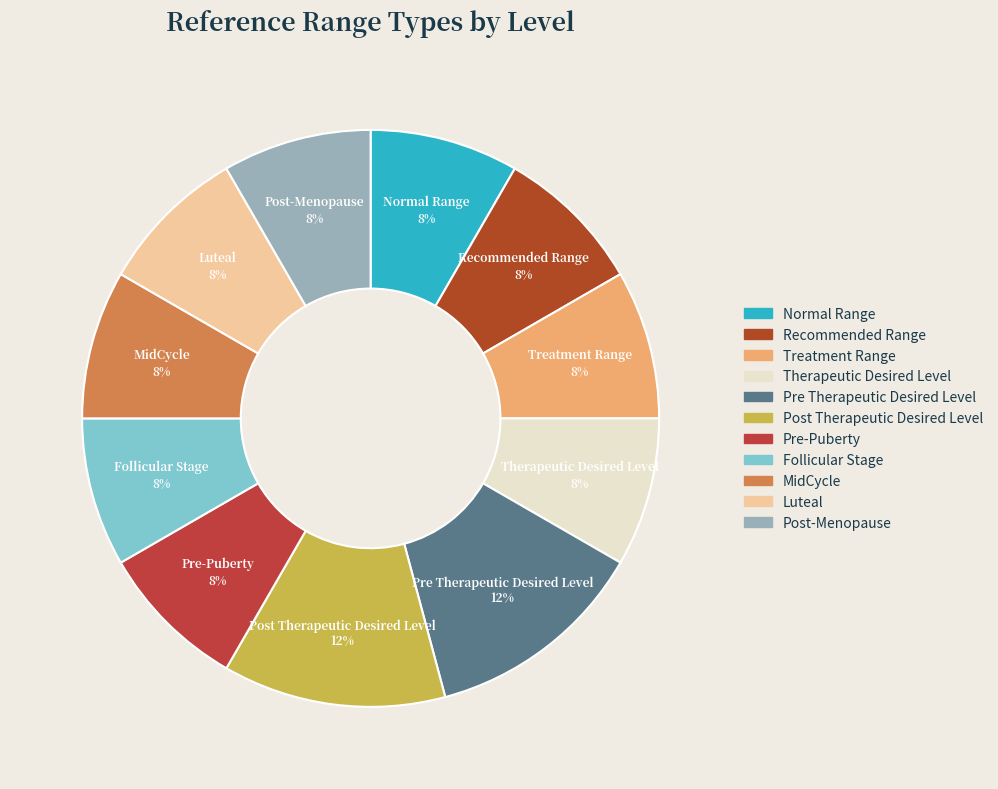

Is it true that Recommended Range is 14% of the pie?

False